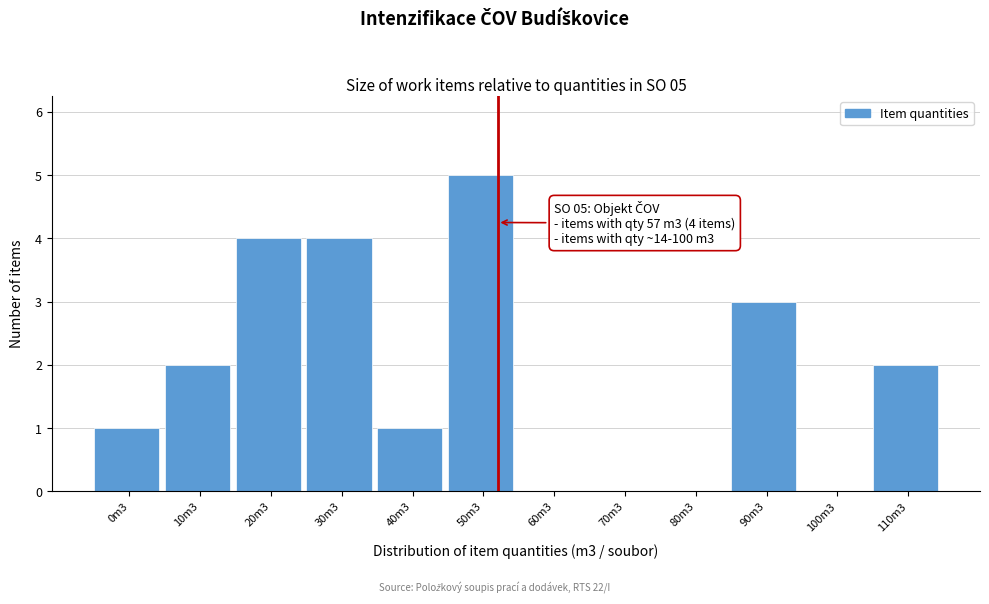

Reading left to right, extract all data points from this chart.

0m3=1	10m3=2	20m3=4	30m3=4	40m3=1	50m3=5	60m3=0	70m3=0	80m3=0	90m3=3	100m3=0	110m3=2